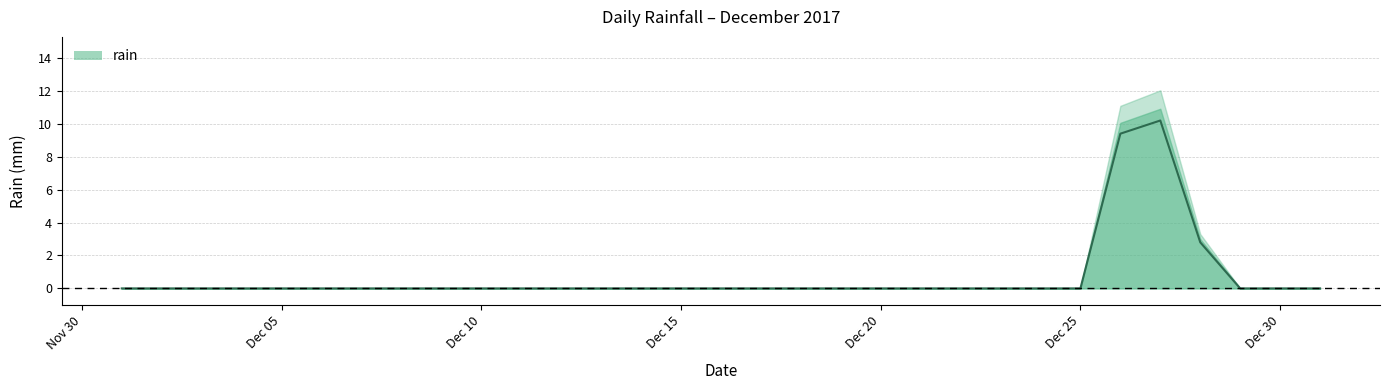

Rank the categories by value from highest to lowest.

2017-12-27, 2017-12-26, 2017-12-28, 2017-12-01, 2017-12-02, 2017-12-03, 2017-12-04, 2017-12-05, 2017-12-06, 2017-12-07, 2017-12-08, 2017-12-09, 2017-12-10, 2017-12-11, 2017-12-12, 2017-12-13, 2017-12-14, 2017-12-15, 2017-12-16, 2017-12-17, 2017-12-18, 2017-12-19, 2017-12-20, 2017-12-21, 2017-12-22, 2017-12-23, 2017-12-24, 2017-12-25, 2017-12-29, 2017-12-30, 2017-12-31